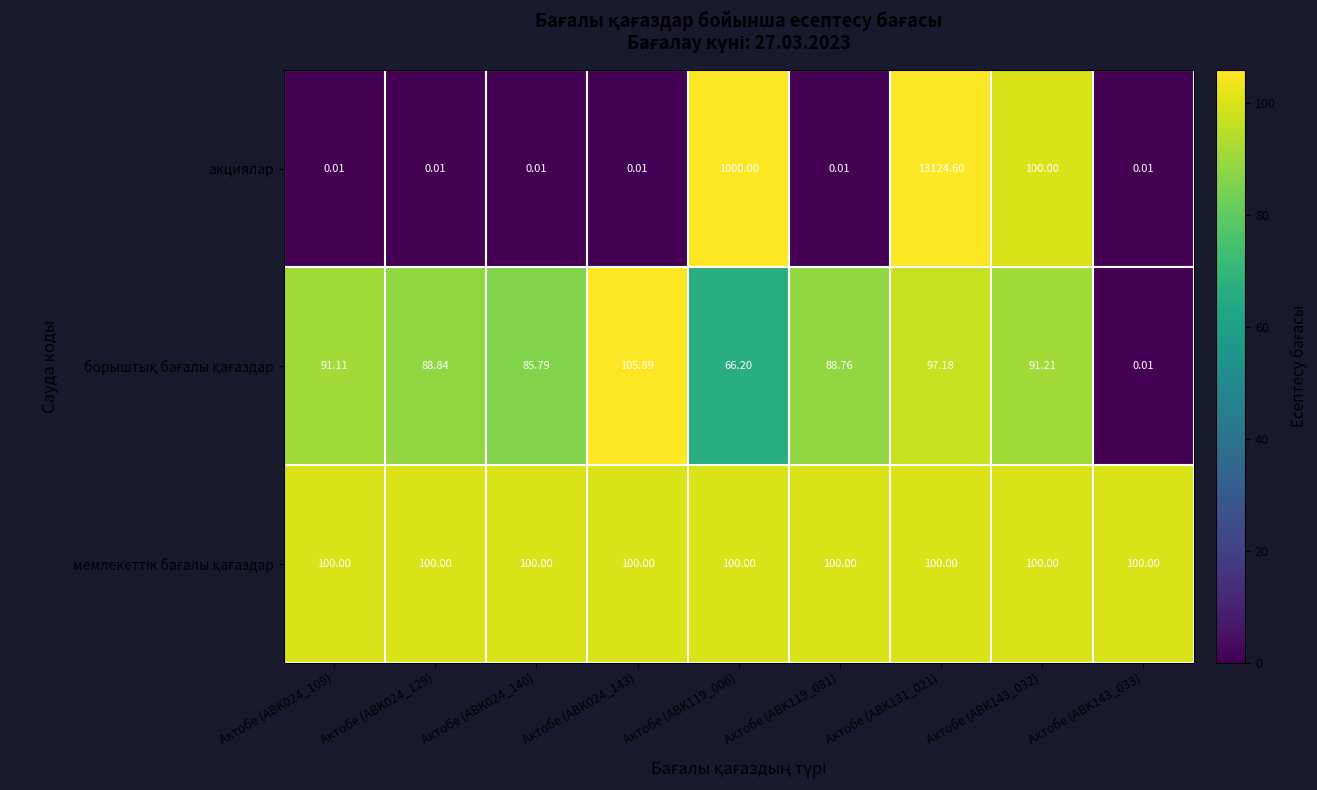

Which series has the largest range (max minus min)?

акциялар